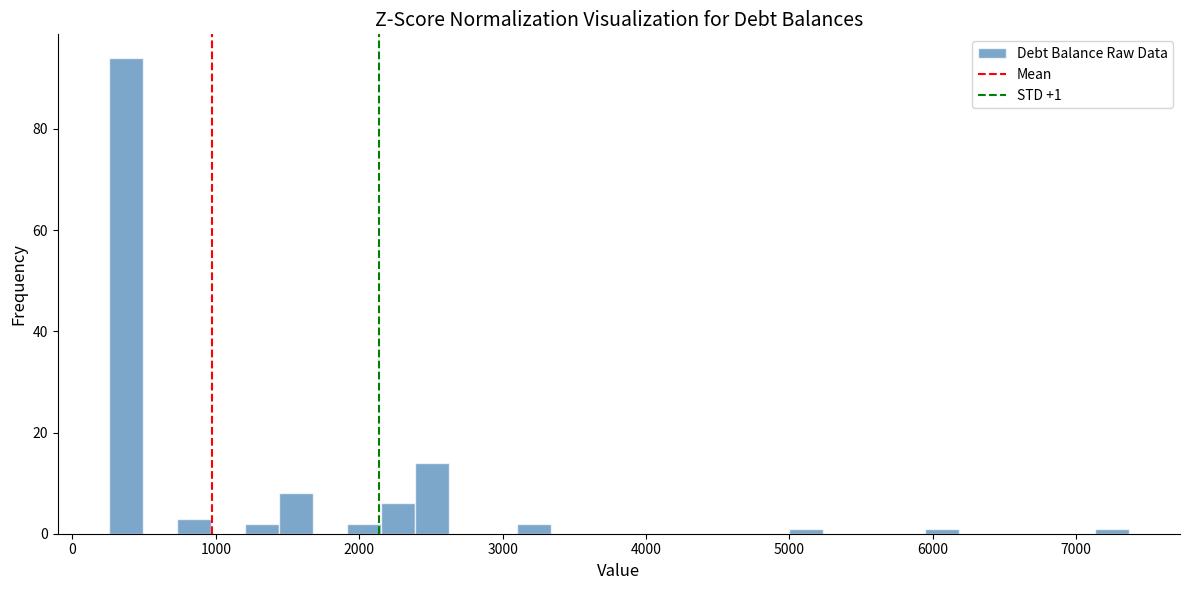

Read against the x-axis, roughly where is the centre of the tallest bar?

400